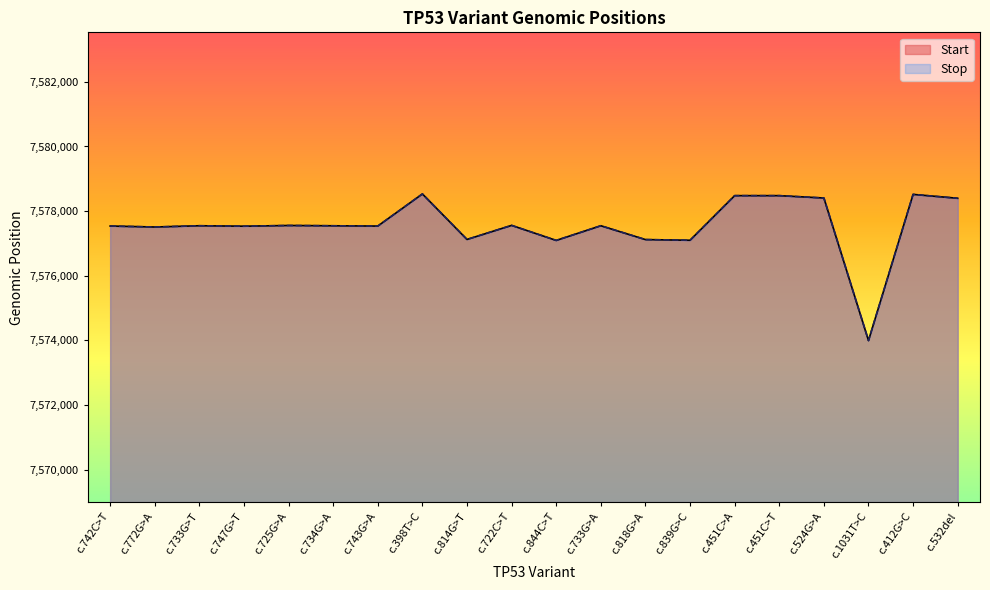

What is the sum of all Start values?

151551123